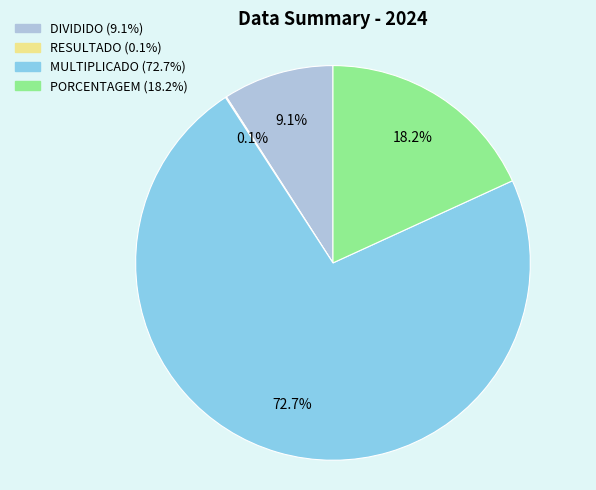

Is the sum of MULTIPLICADO and DIVIDIDO greater than half?

Yes